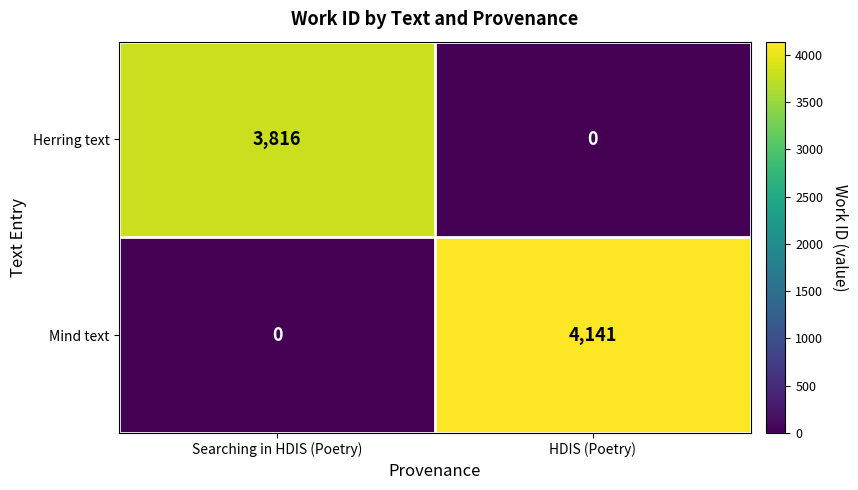

Which category has the highest value across all series?

HDIS (Poetry)